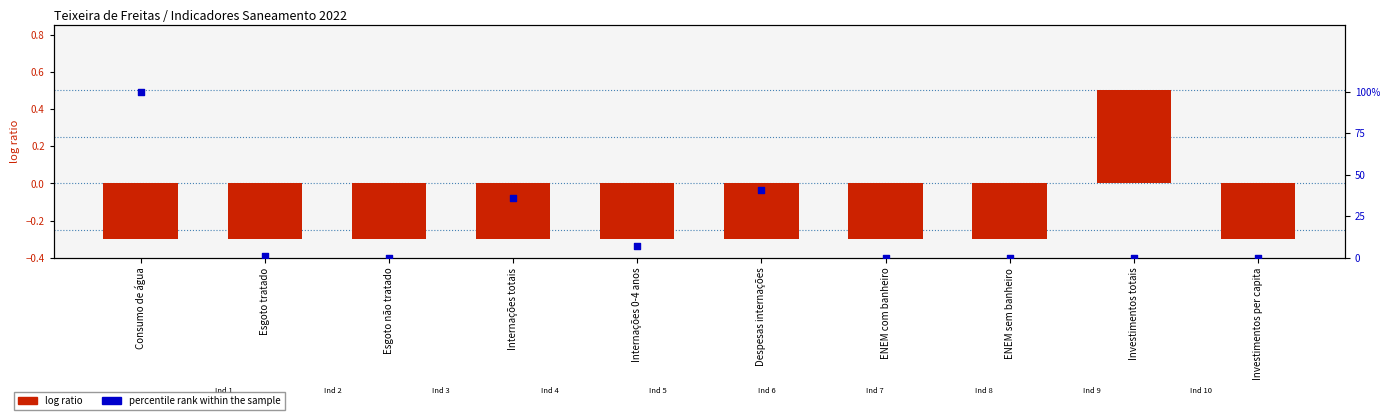

Is the value of percentile rank within the sample at ENEM sem banheiro greater than the value of log ratio at ENEM sem banheiro?

Yes